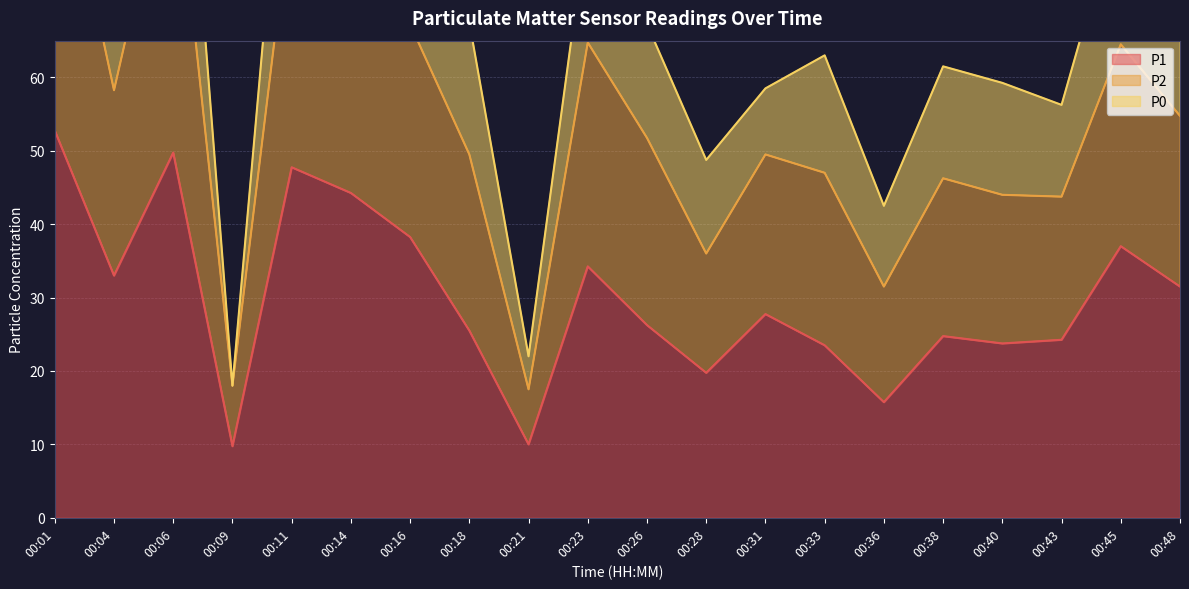

What is the approximate value of P1 at 00:43?

24.2